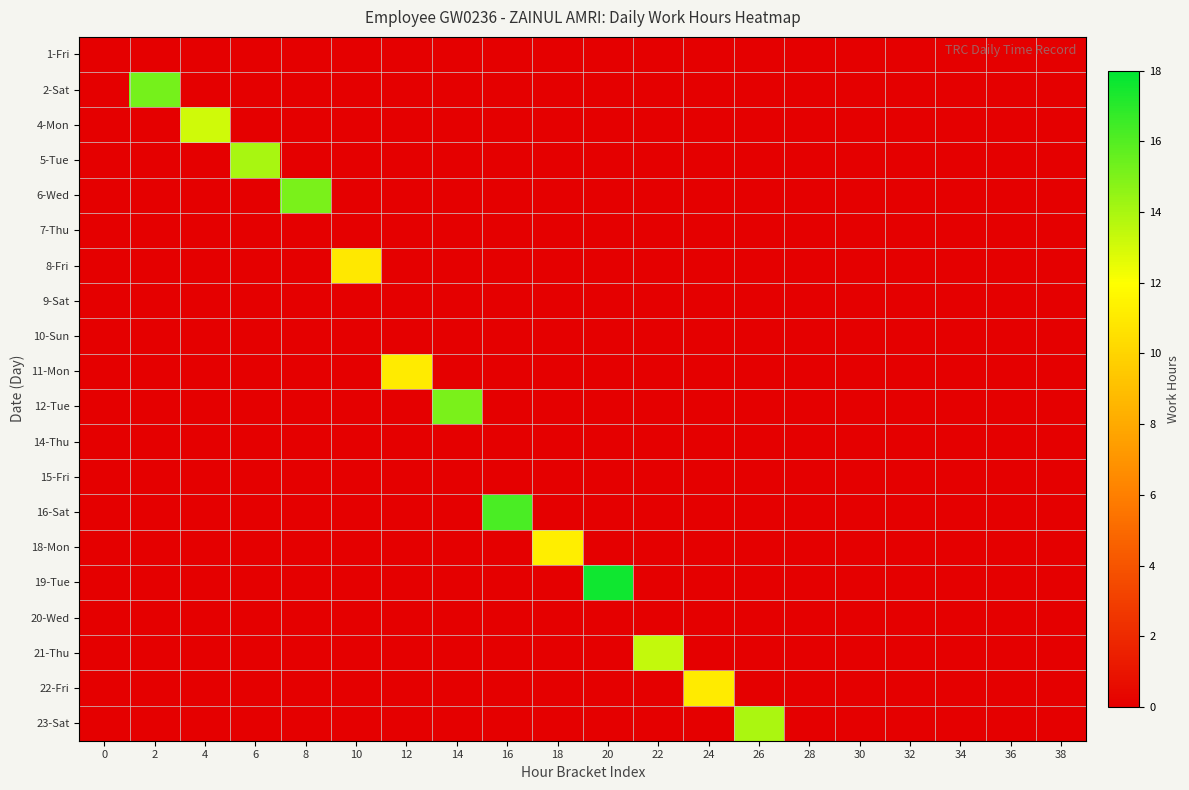

Which has a higher value, 32 or 38?

32